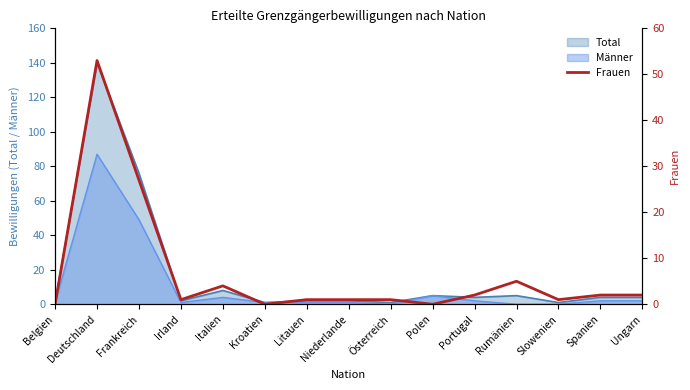

The chart shows a value of 0 at Österreich. True or false?

False